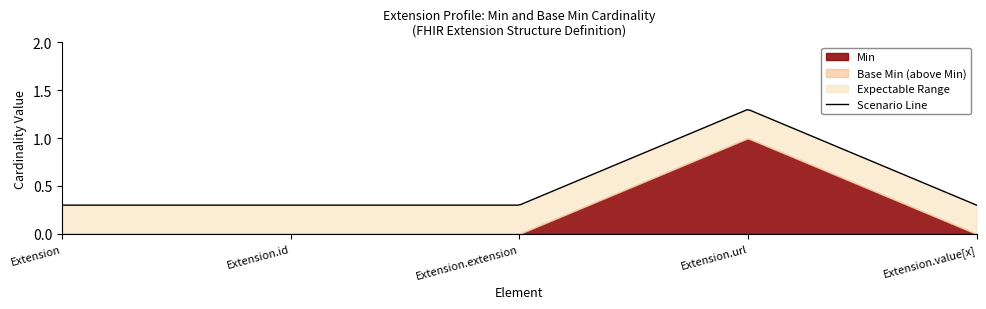

True or false: there are more than 1 points higher than both neighbors.

False